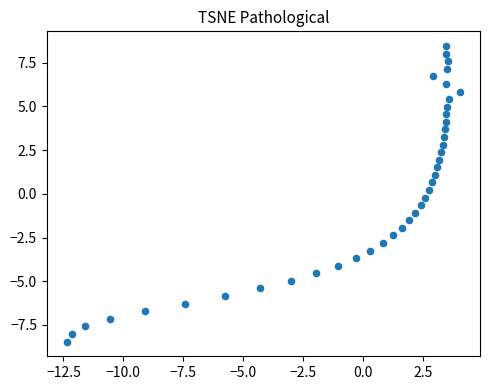

What is the range of X values (max minus min)?

16.4